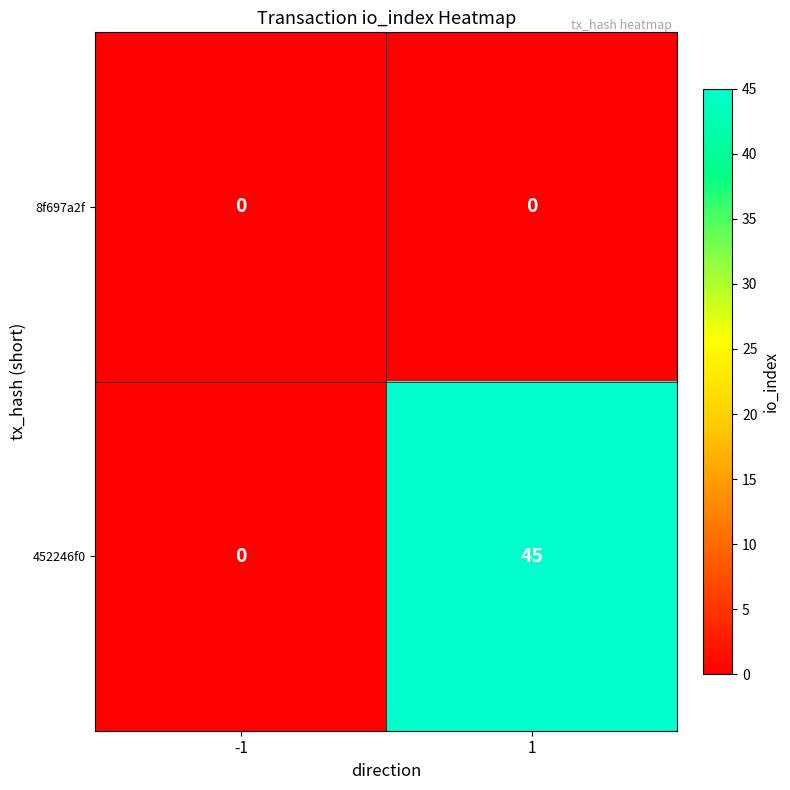

Rank the series by their average value, from lowest to highest.

8f697a2f, 452246f0